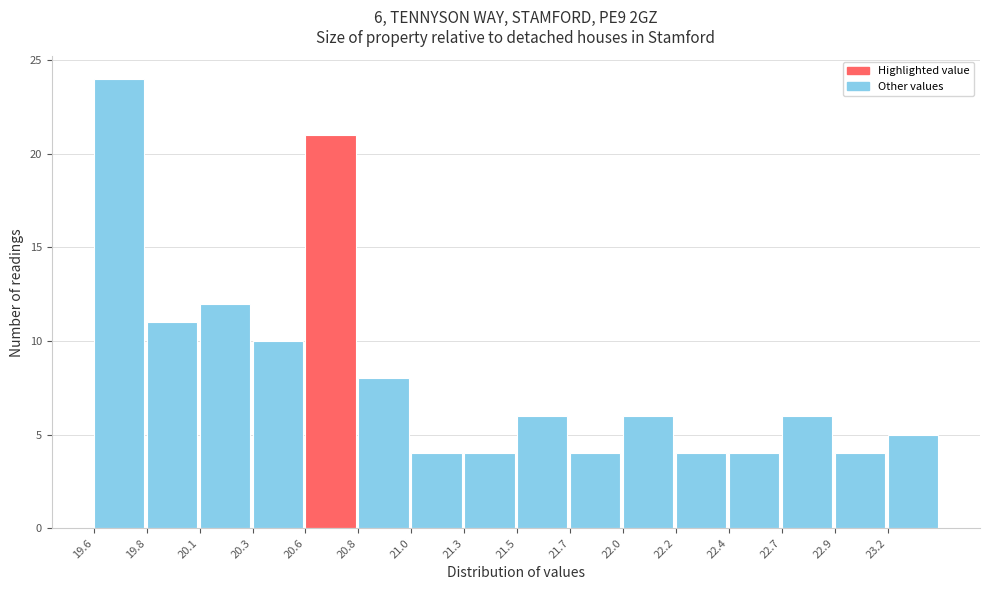

Reading right to left, extract all data points from this chart.

23.2=5	22.9=4	22.7=6	22.4=4	22.2=4	22.0=6	21.7=4	21.5=6	21.3=4	21.0=4	20.8=8	20.6=21	20.3=10	20.1=12	19.8=11	19.6=24